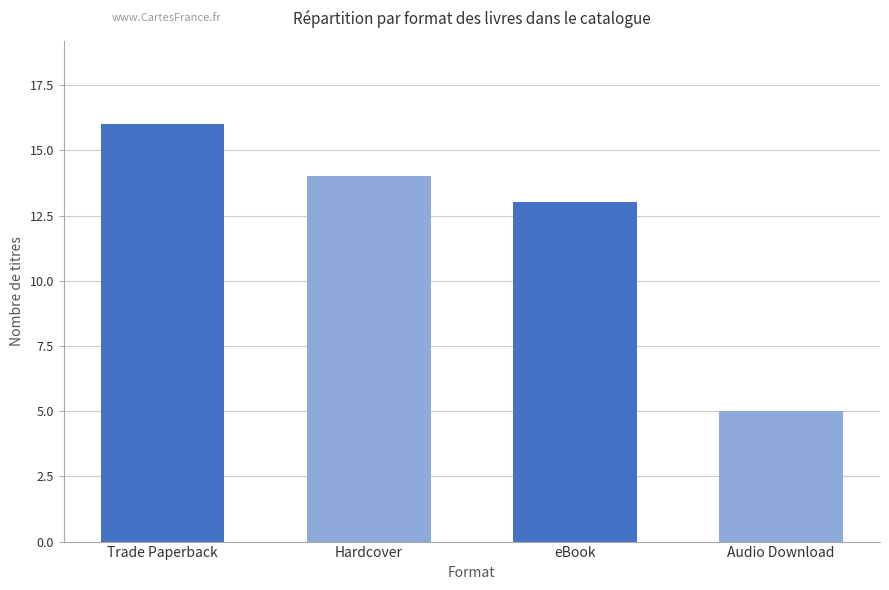

What position from the left is Trade Paperback?

1